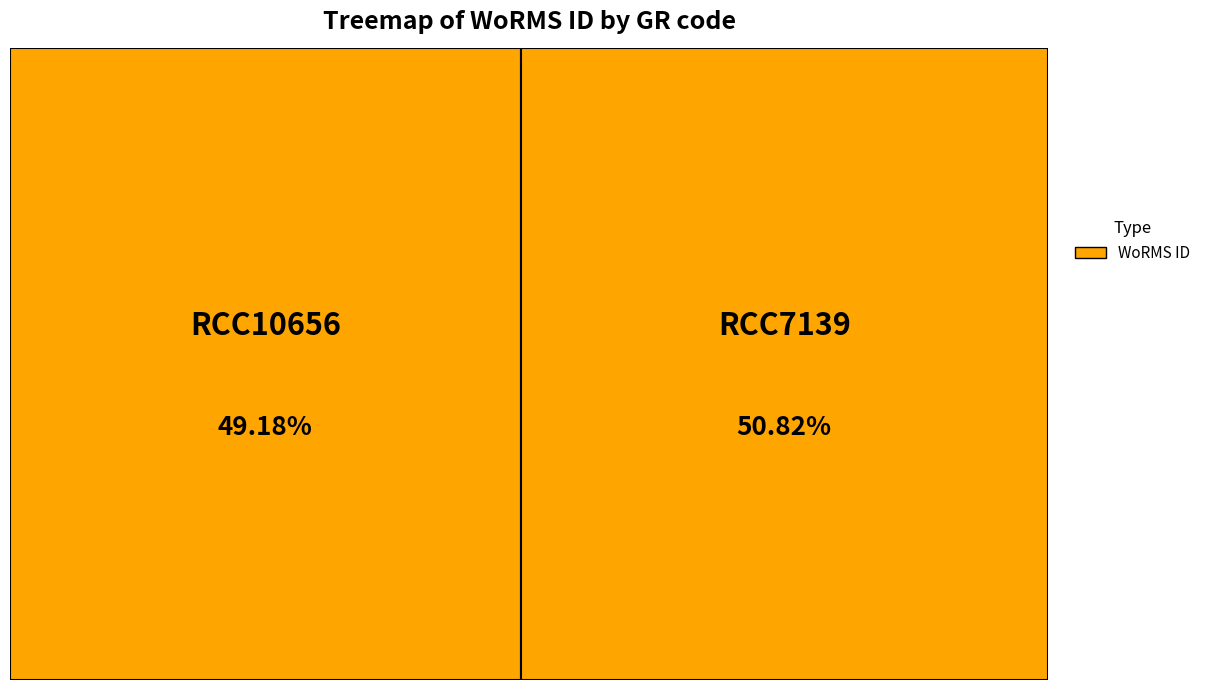

How many segments does this pie chart have?

2